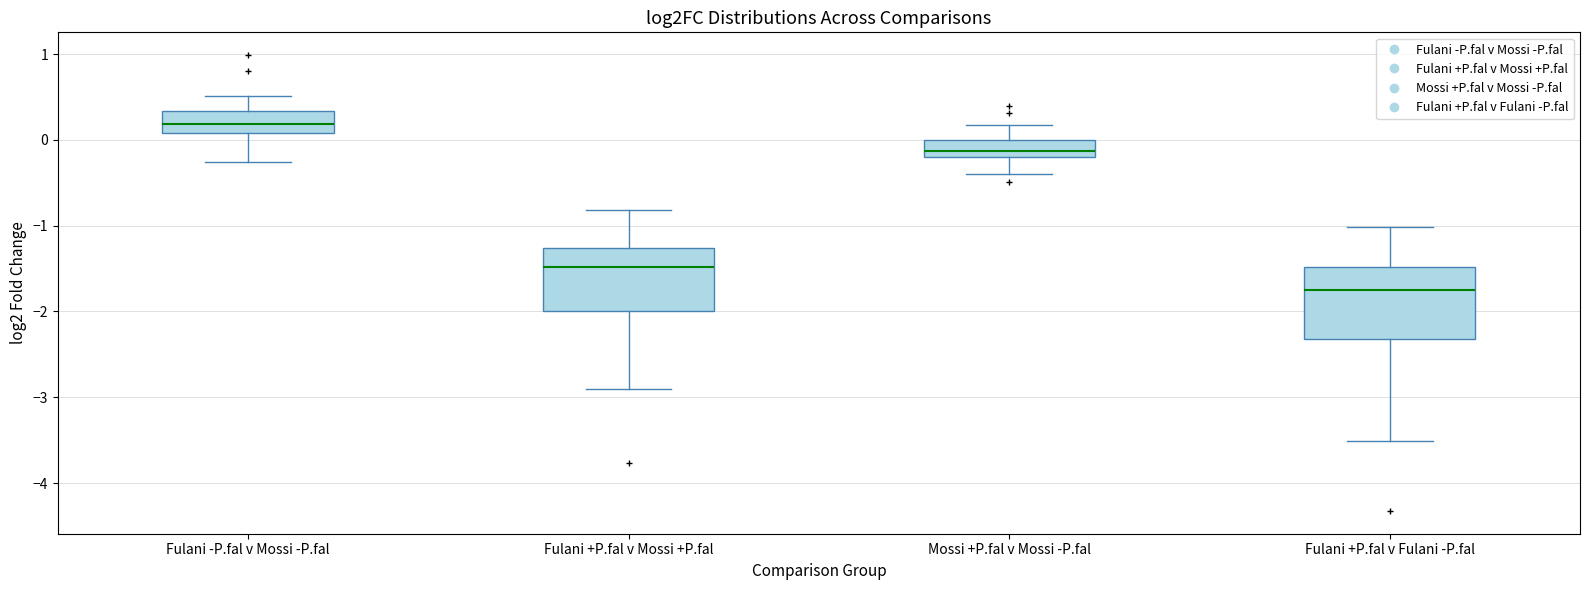

Which box's median line is the lowest?

Fulani +P.fal v Fulani -P.fal